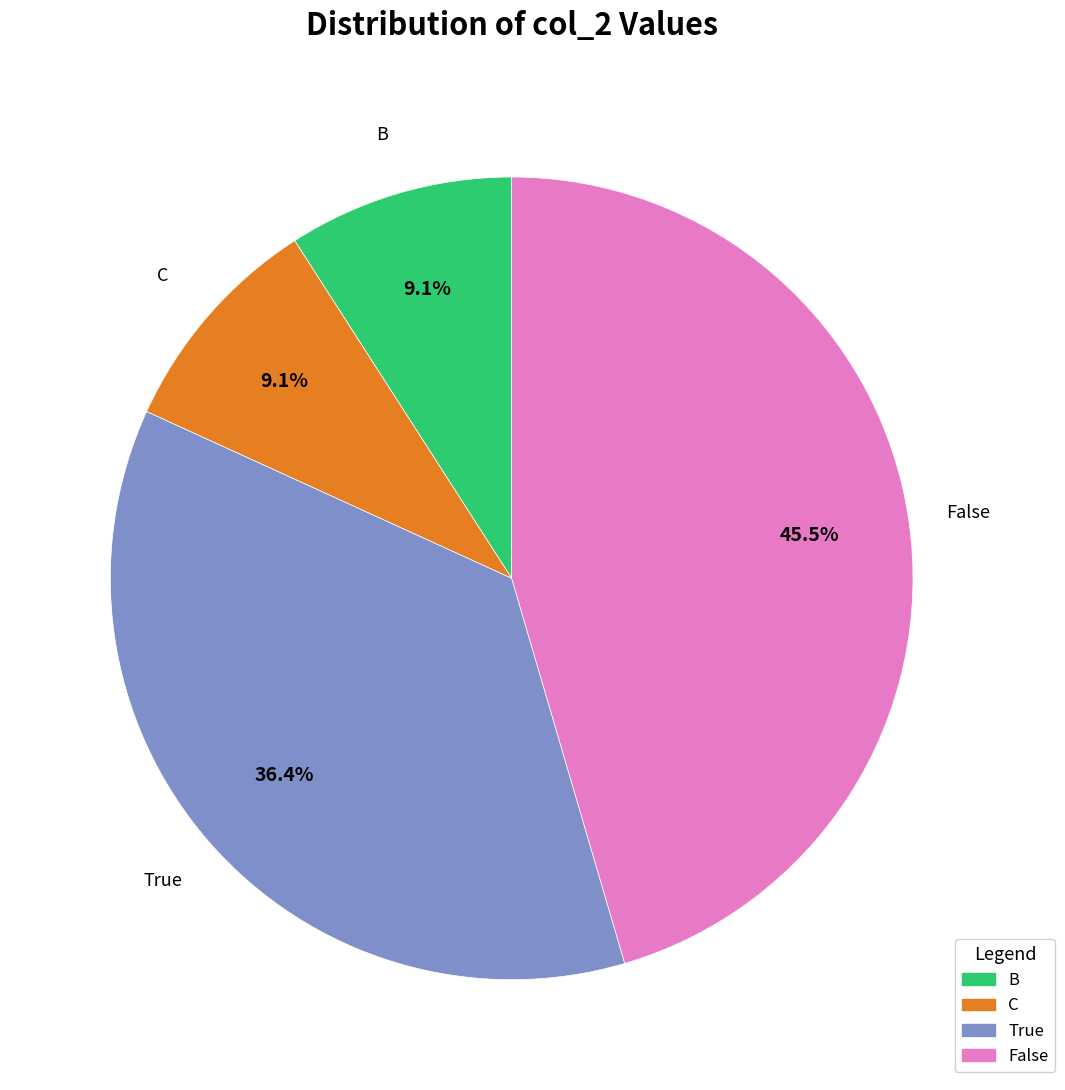

Which category has the biggest portion of the pie?

False